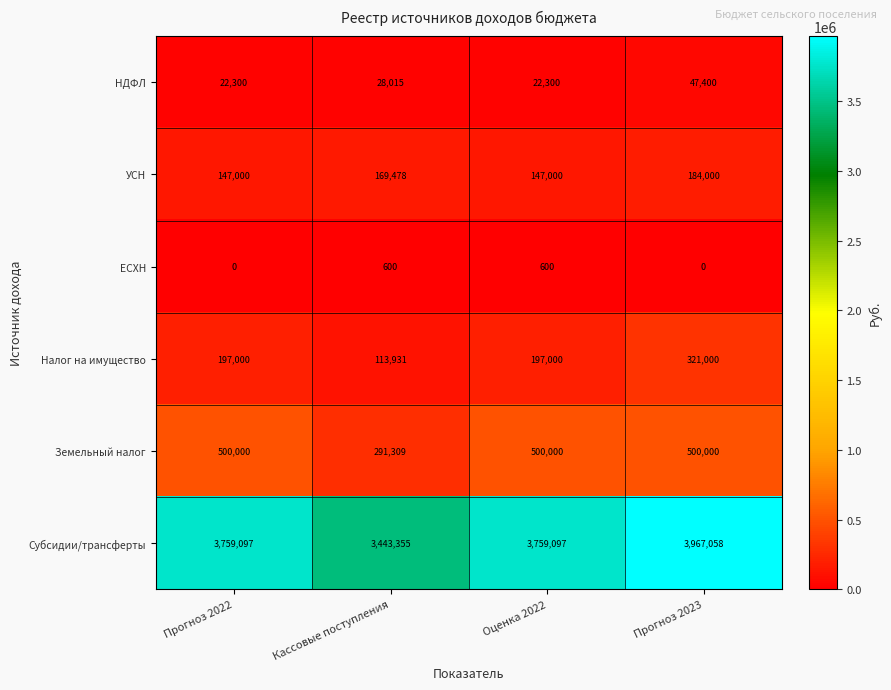

Which category has the lowest value in the Субсидии/трансферты series?

Кассовые поступления